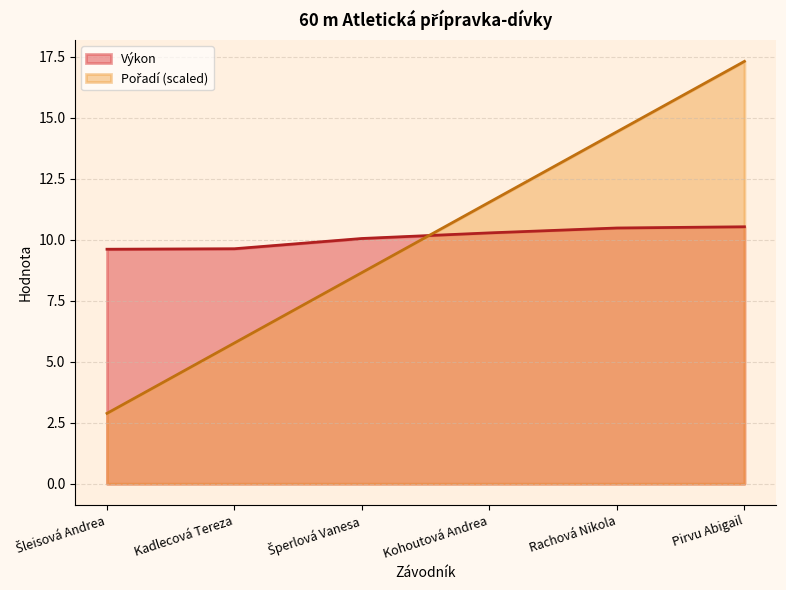

What is the sum of all Výkon values?

60.6